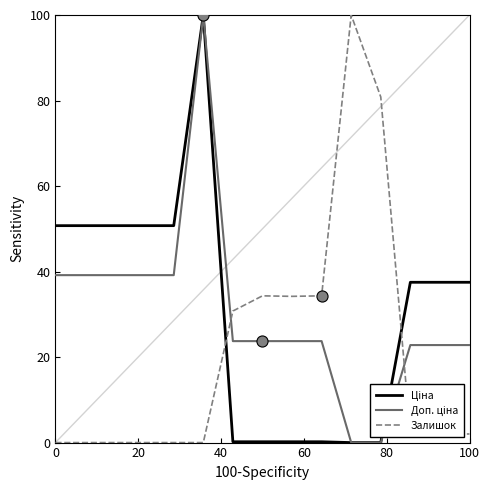

What is the maximum value for Залишок?

100.0